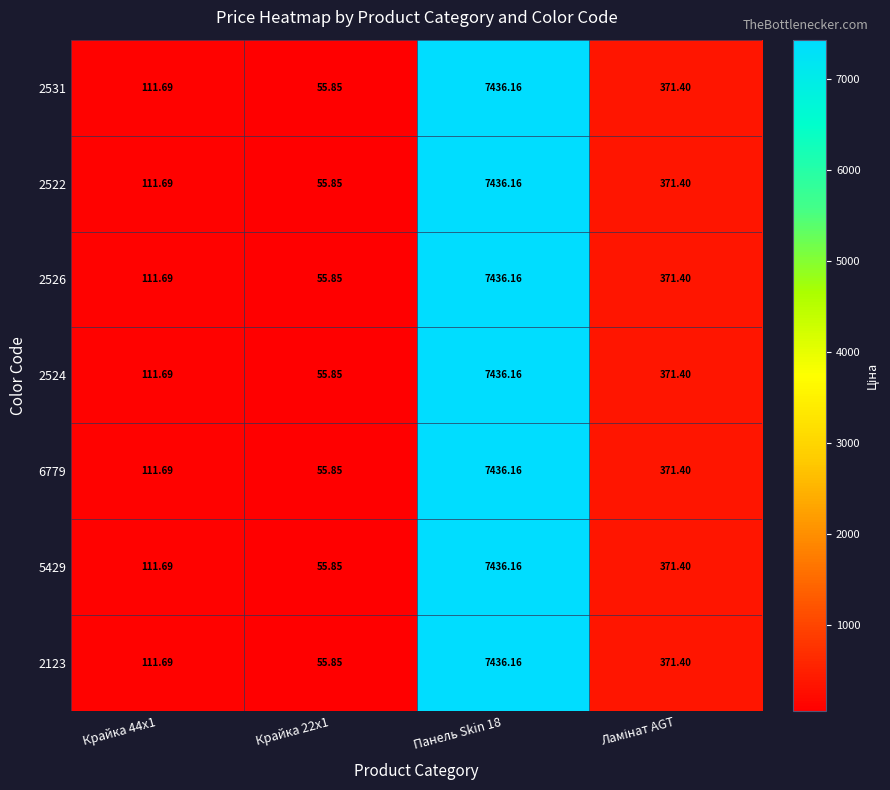

How many values in the 2531 series are below 371?

2